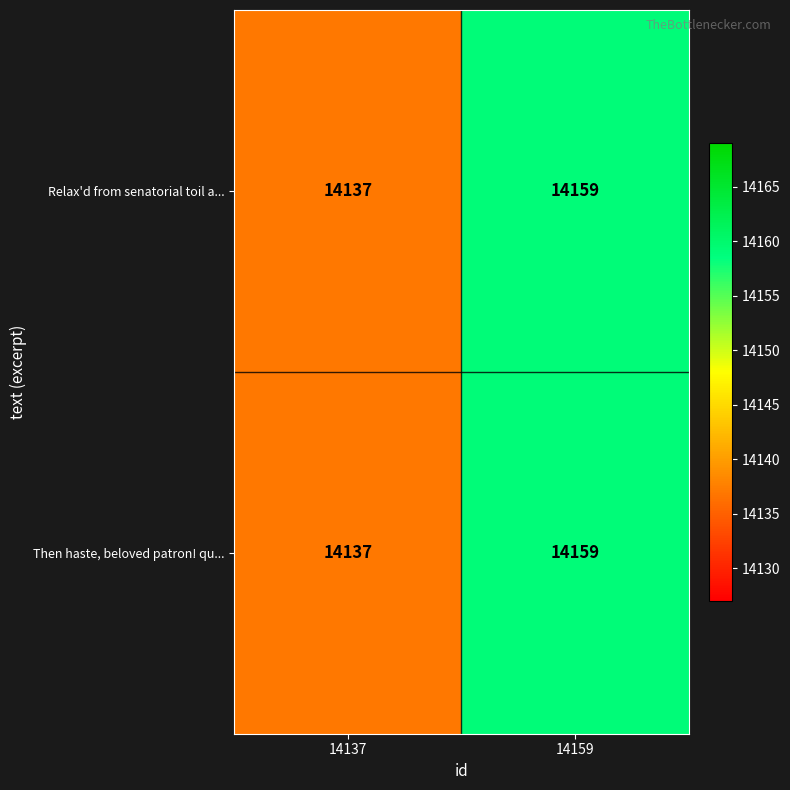

What is the sum of the Then haste, beloved patron! qu... values at 14159 and 14137?

28296